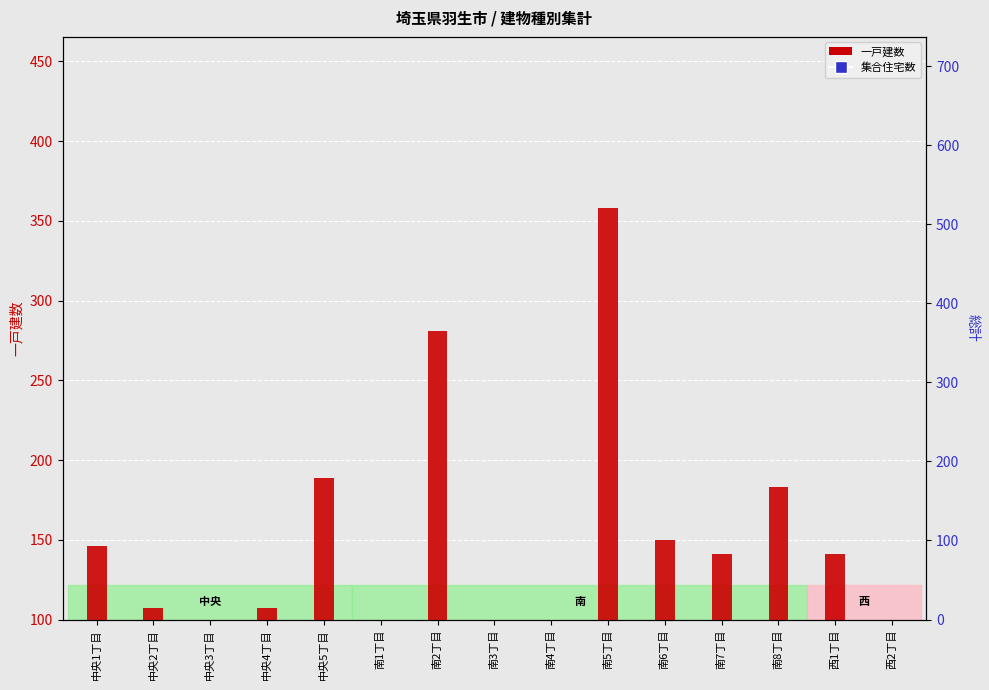

What is the sum of all values?

2169